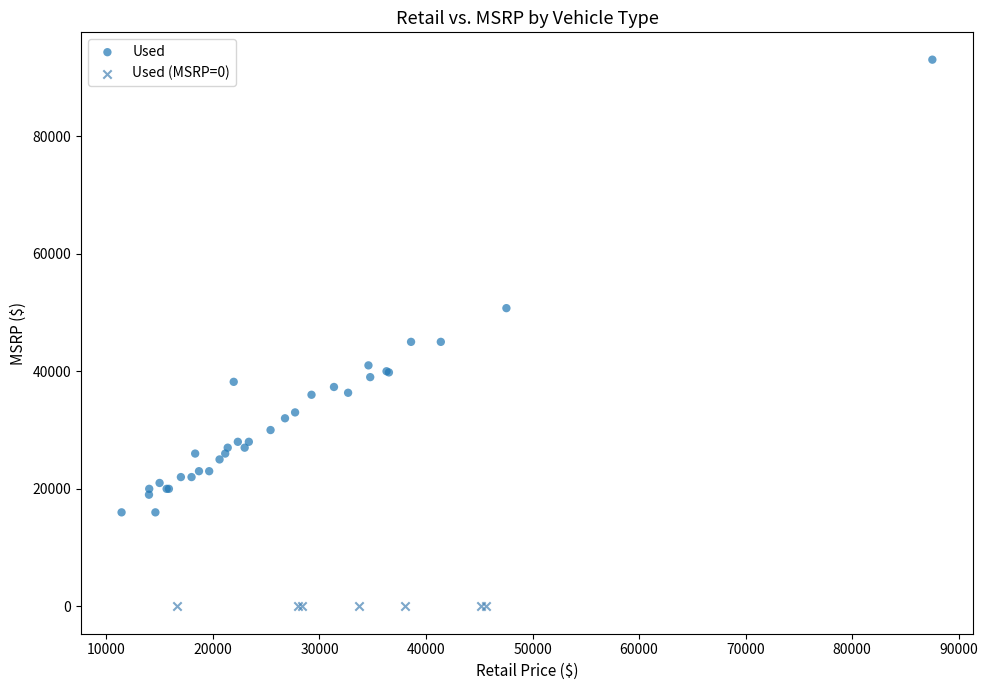

Which series reaches the maximum Y coordinate?

Used